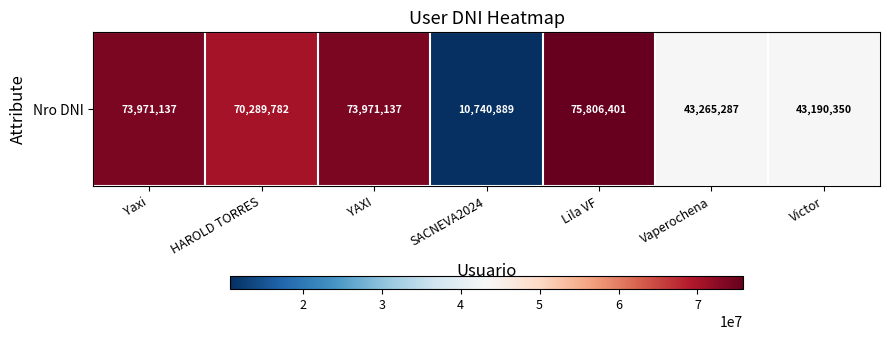

List the labels in order of value, largest first.

Lila VF, Yaxi, YAXI, HAROLD TORRES, Vaperochena, Victor, SACNEVA2024